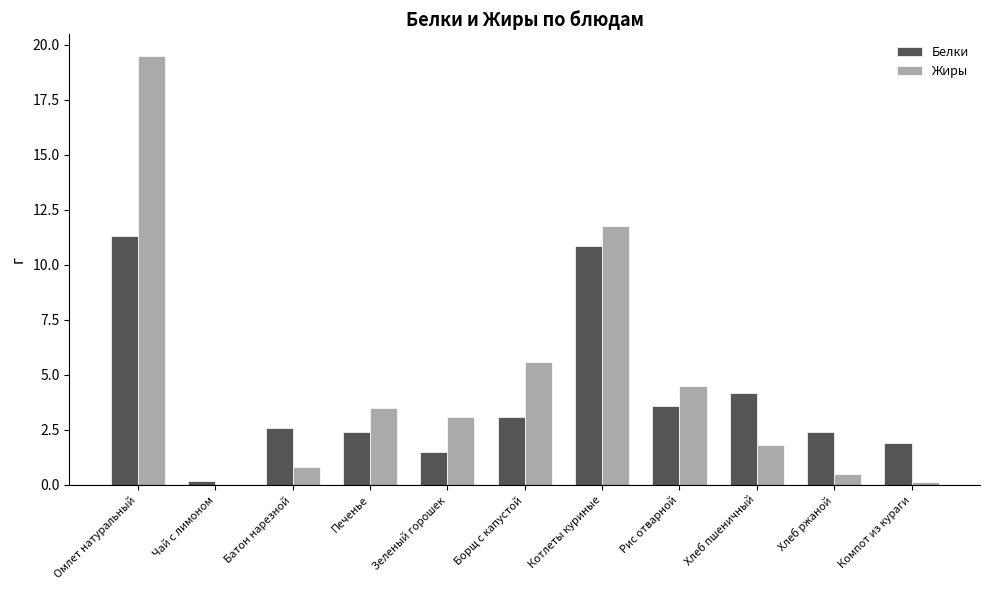

Which category has the highest value across all series?

Омлет натуральный